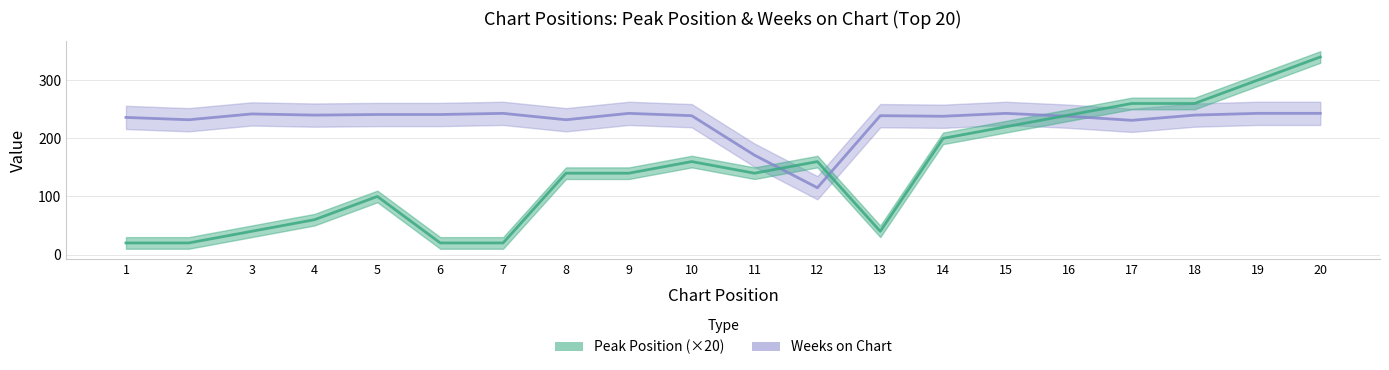

Which series changed the most between 7 and 19?

Peak Position